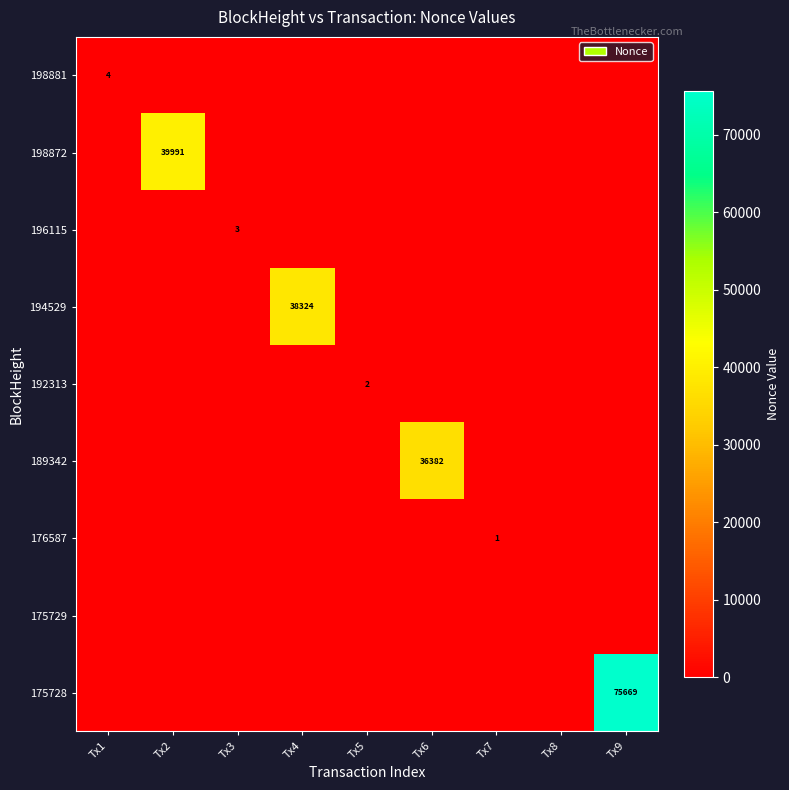

The 189342 series shows 51354 at Tx6. True or false?

False